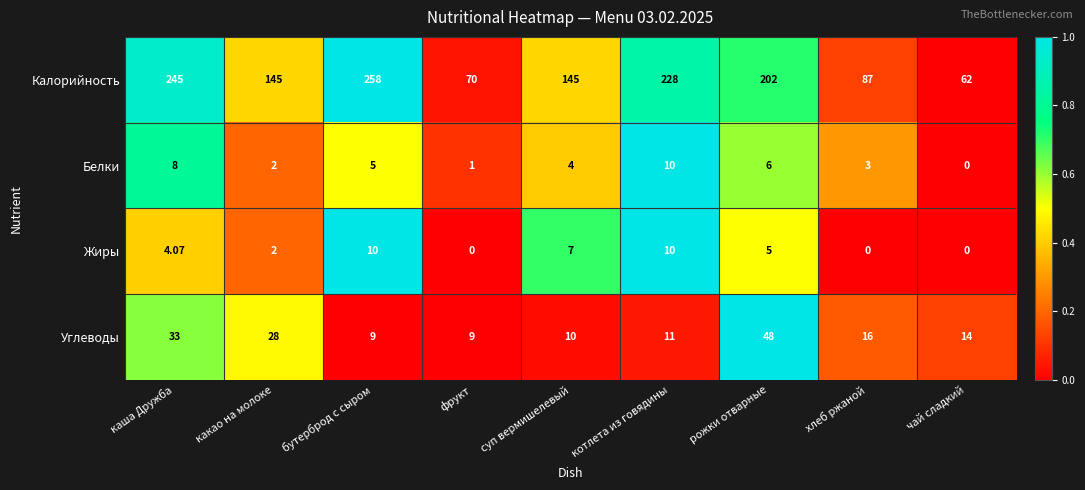

Which series has the largest total across all categories?

Калорийность